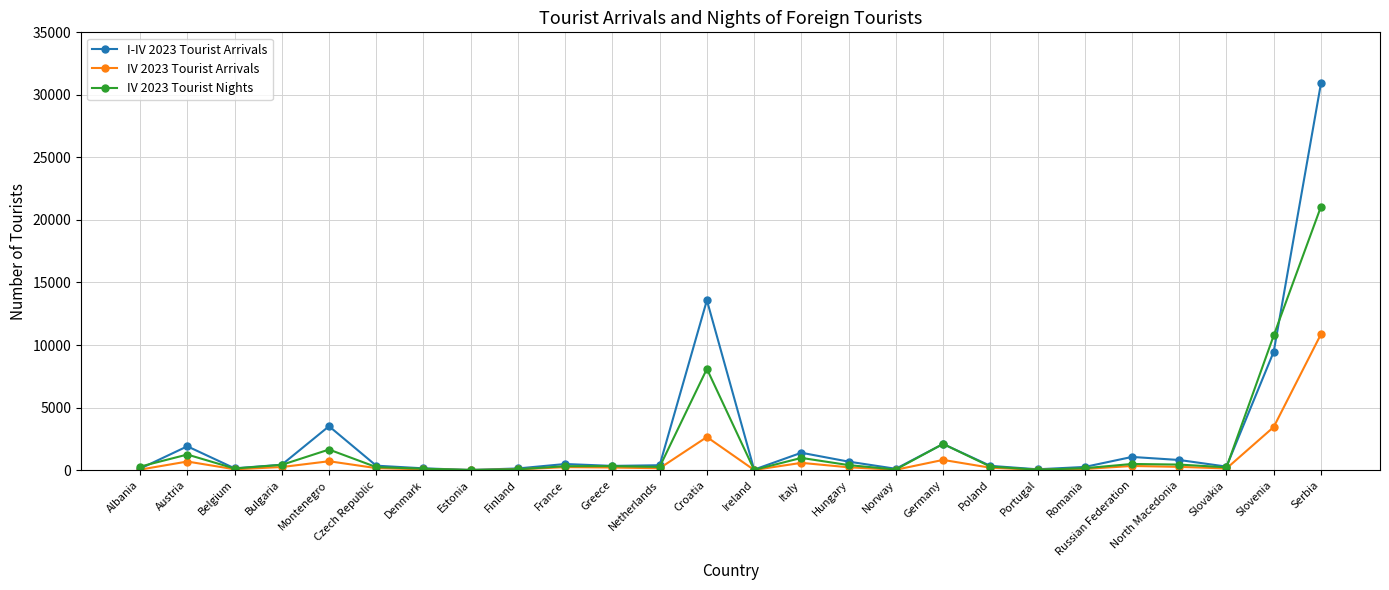

What position from the left is Estonia?

8